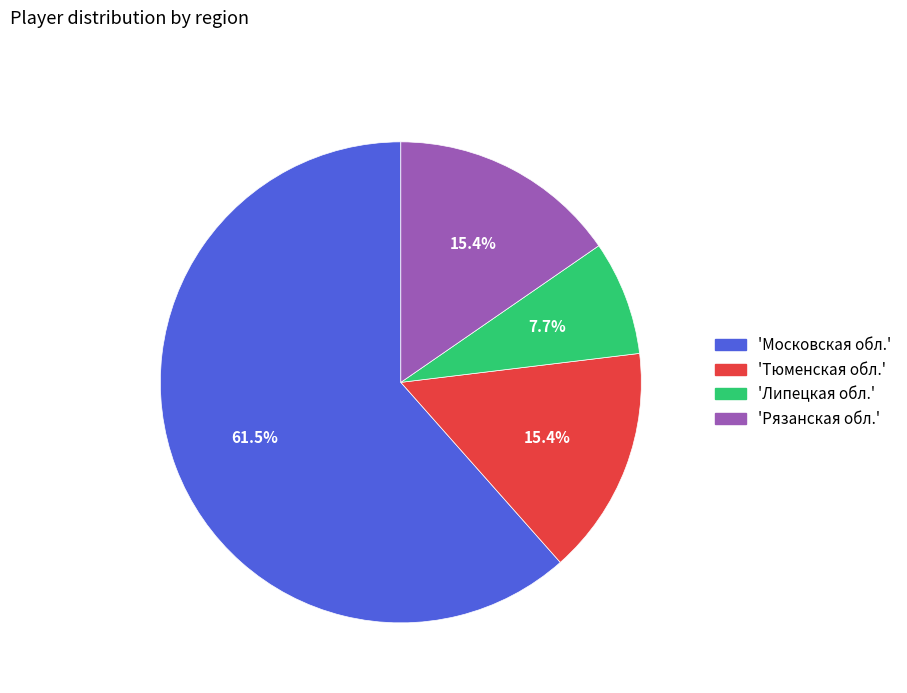

To the nearest percent, what is the difference between the largest and smallest slice percentages?

54%